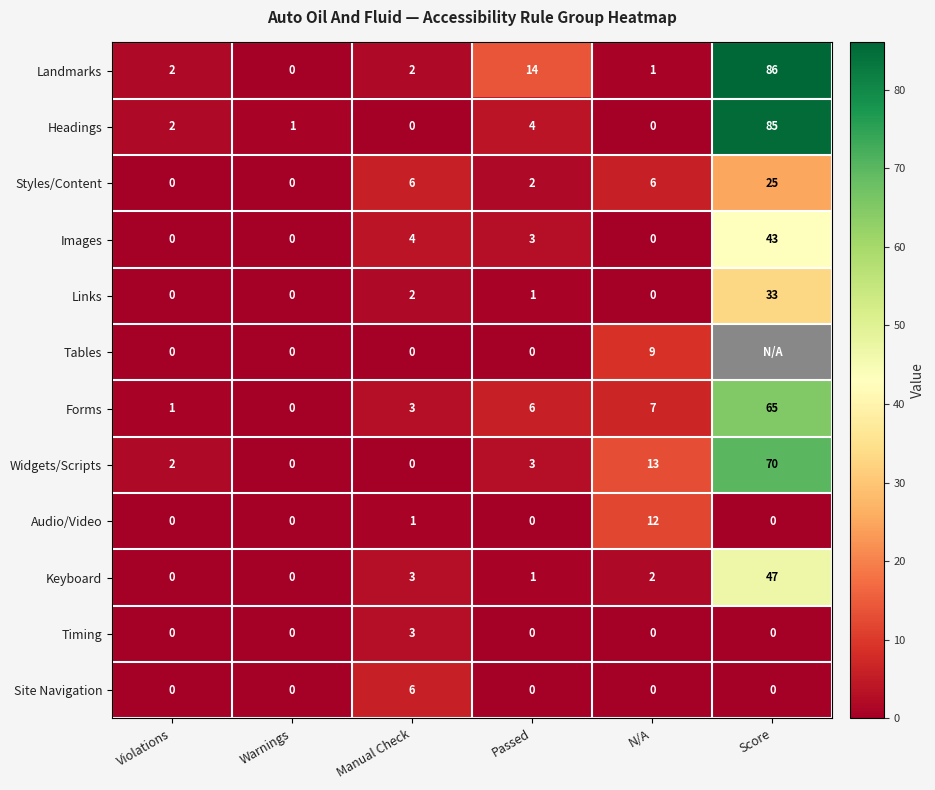

At which label does Landmarks reach its peak?

Score